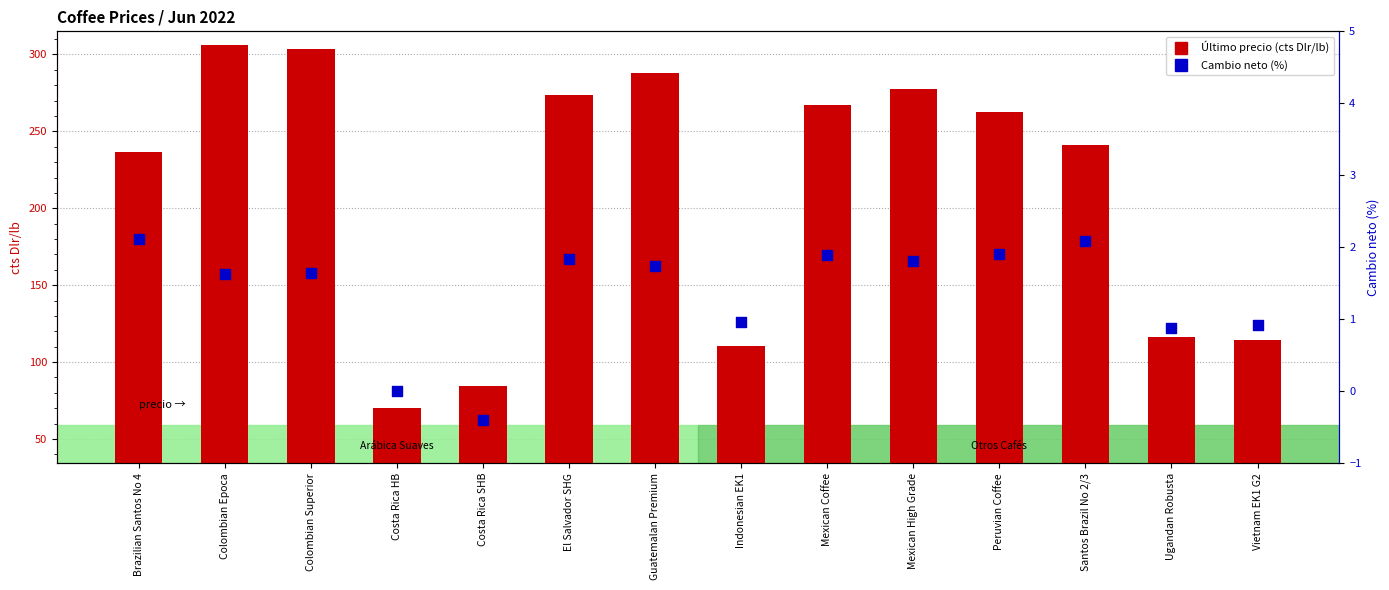

Which series has the widest spread of Y values?

Último precio (cts Dlr/lb)